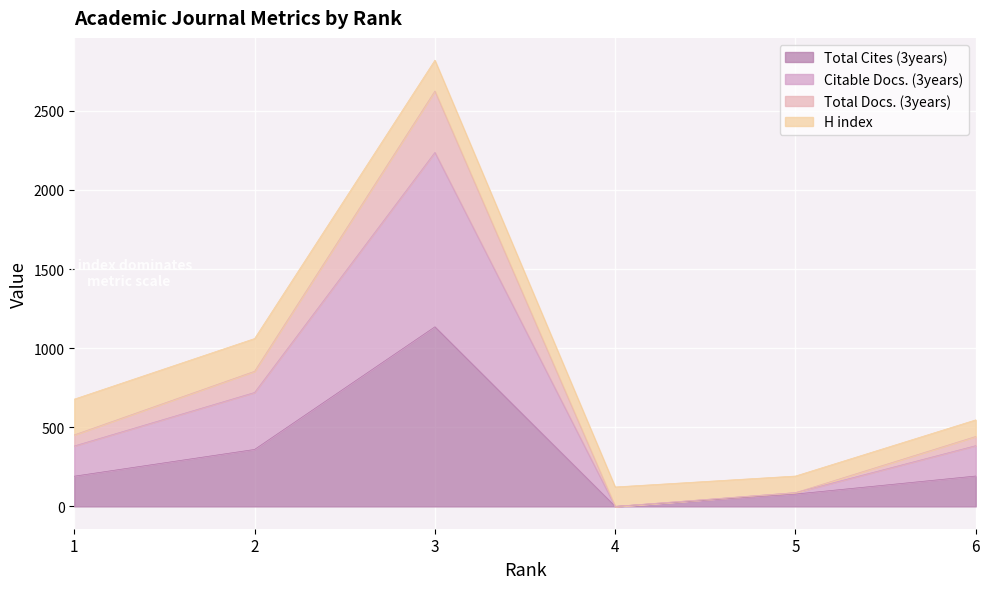

List the labels in order of Total Docs. (3years) value, largest first.

3, 2, 1, 6, 5, 4